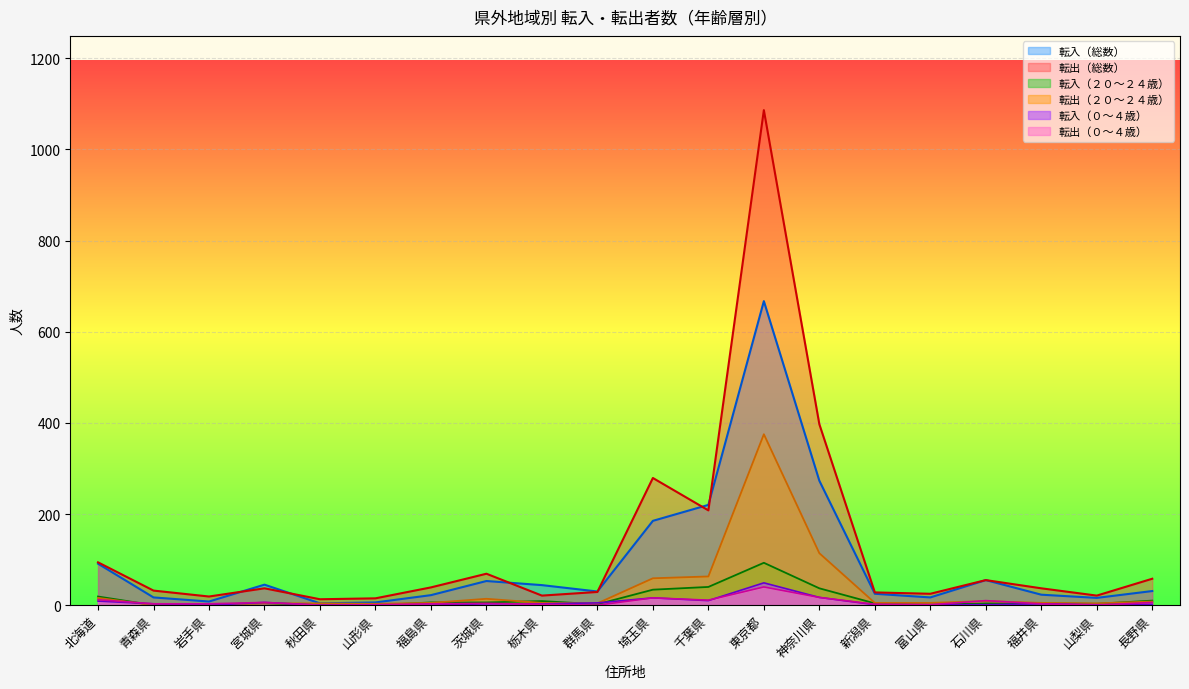

How many data points in 転出（総数） are less than 37?

9